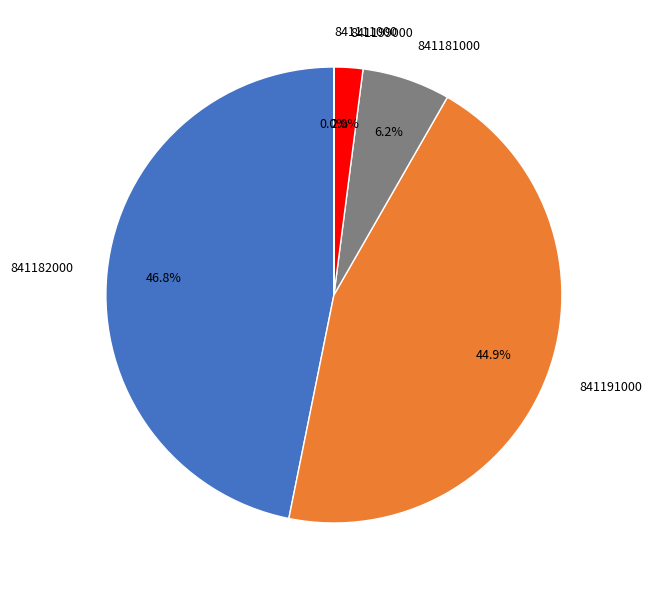

What is the ratio of the value at 841191000 to the value at 841182000?

1.0